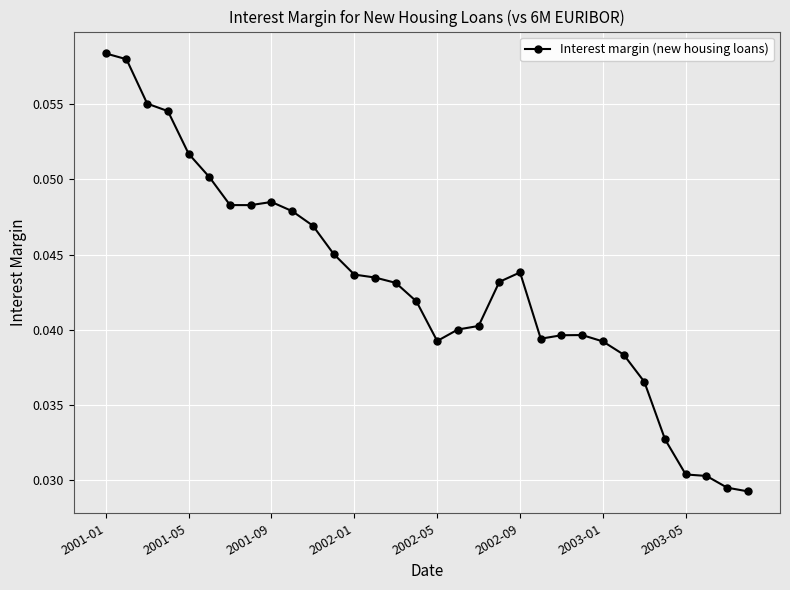

How many lines are shown in the chart?

1